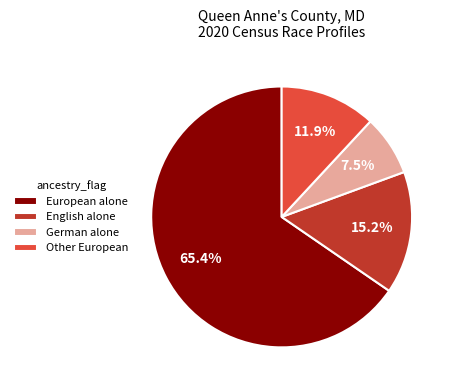

True or false: German alone accounts for 17% of the total.

False